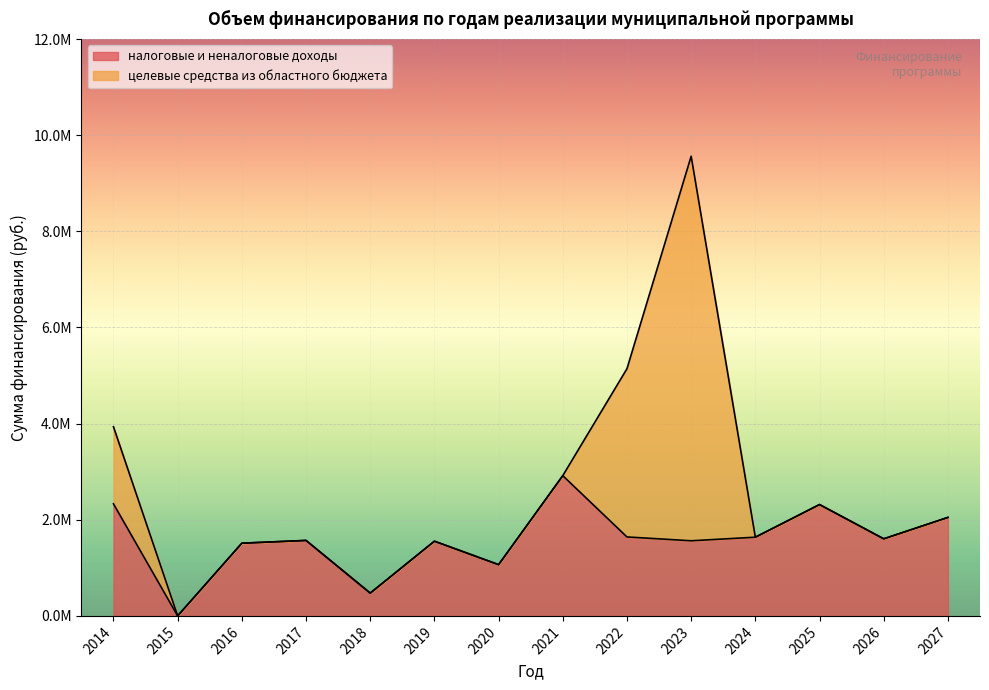

How many positive values are there?

13